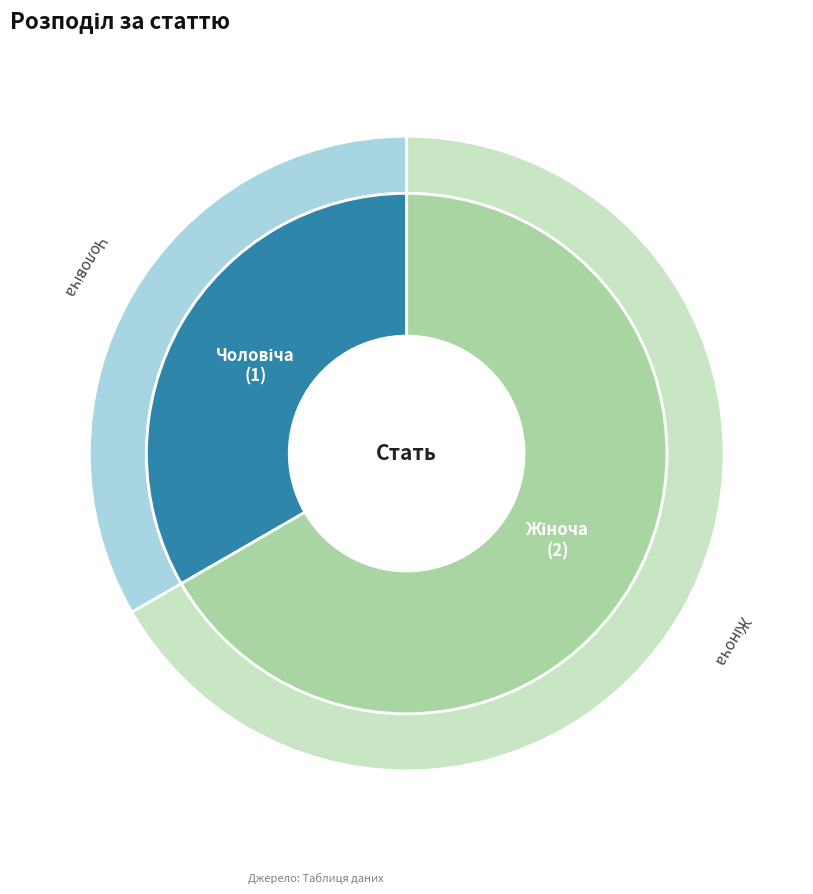

Is Жіноча the majority of the pie?

Yes